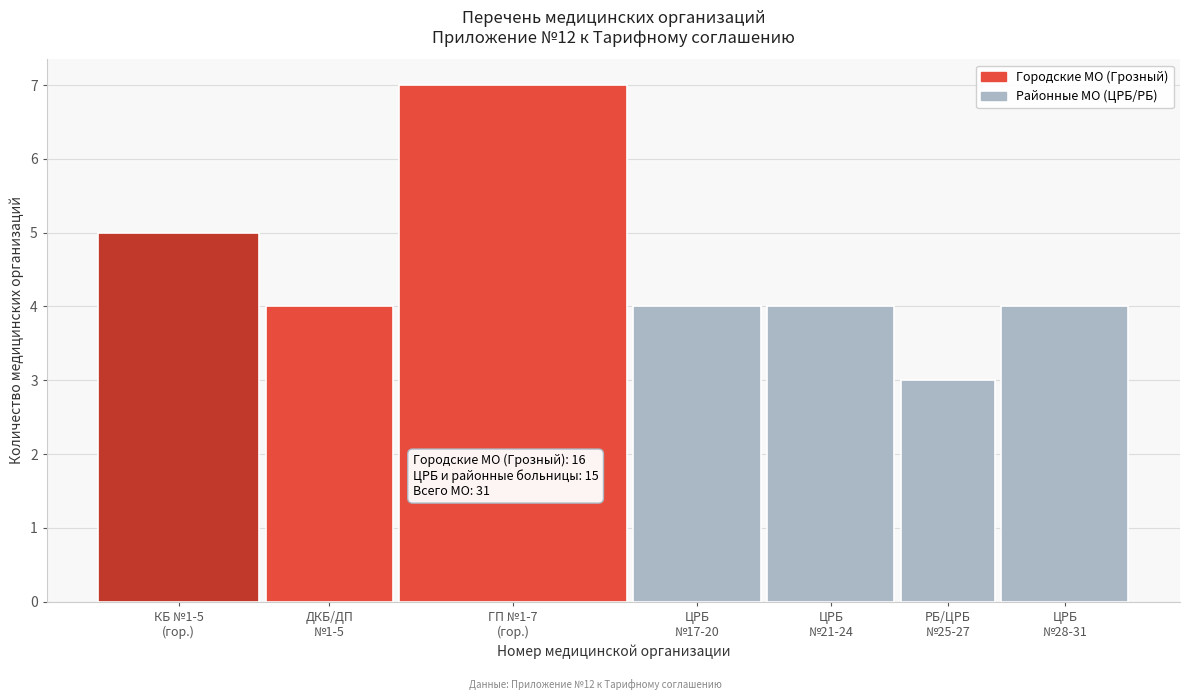

Reading right to left, transcribe all the data shown in this chart.

4	3	4	4	7	4	5